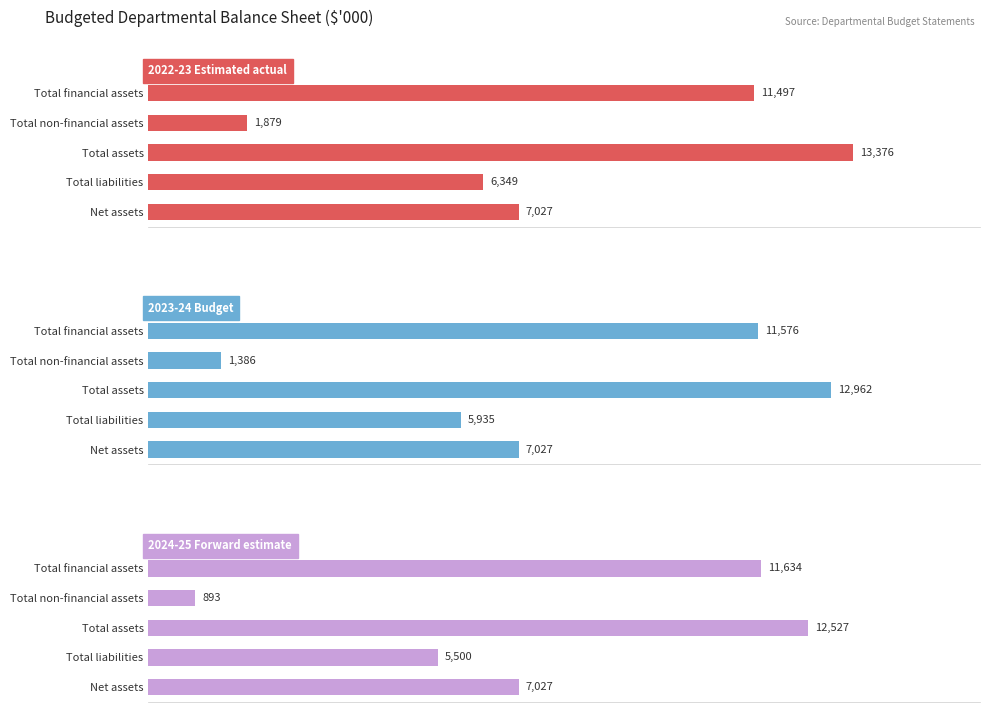

What is the minimum value for 2023-24 Budget?

1386